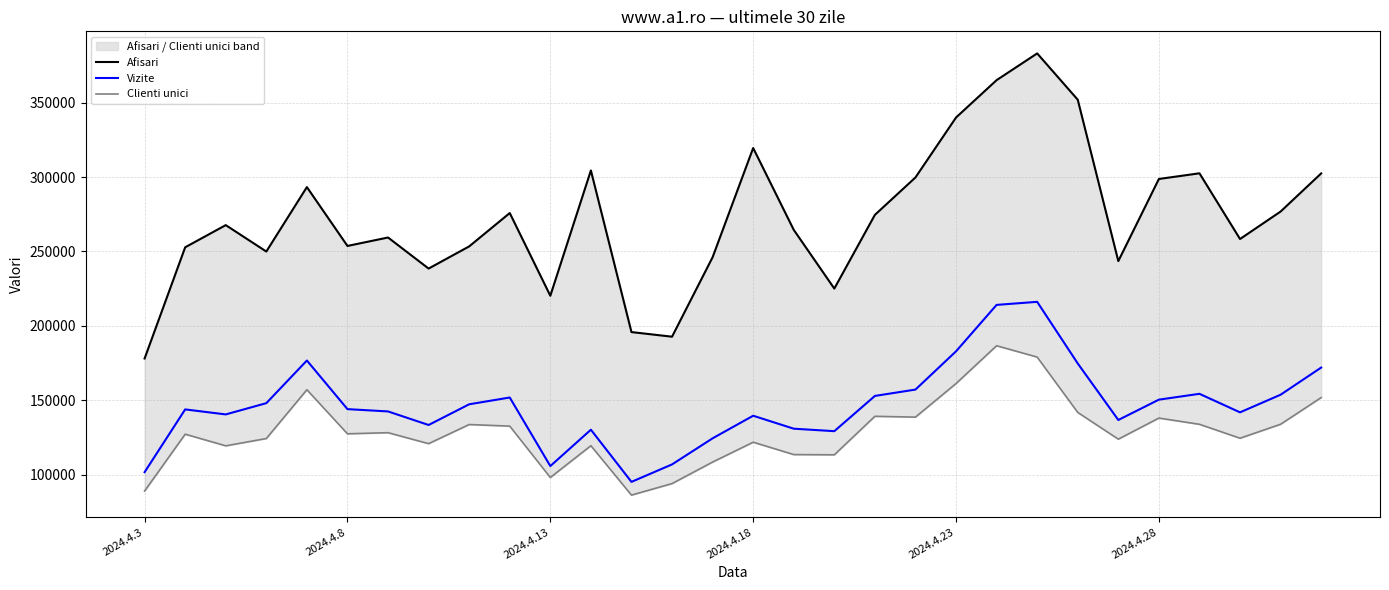

What is the lowest value of the Vizite series?

95161